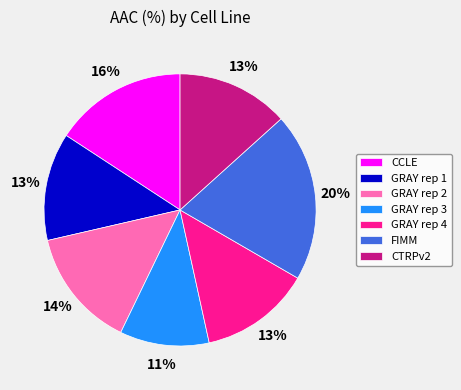

To the nearest percent, what is the average slice percentage?

14%